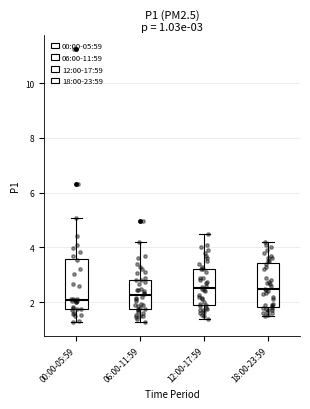

Which box is the tallest, from its lower edge to its upper edge?

00:00-05:59